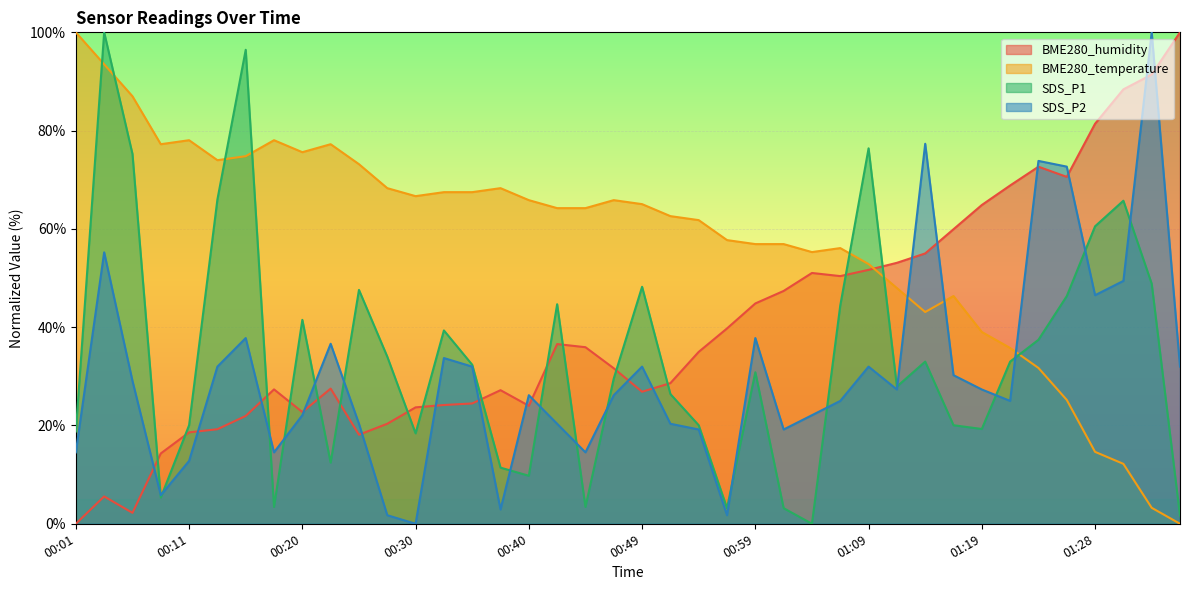

Which series has the largest total across all categories?

BME280_temperature